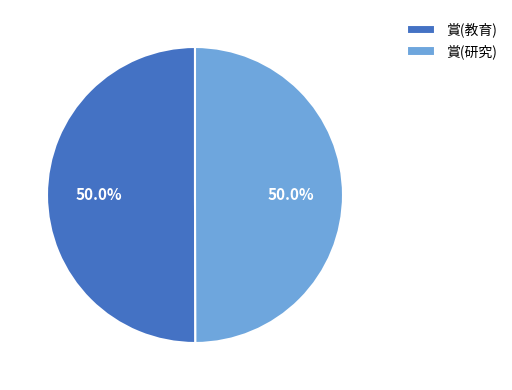

What percentage do 賞(教育) and 賞(研究) together represent?

100.0%